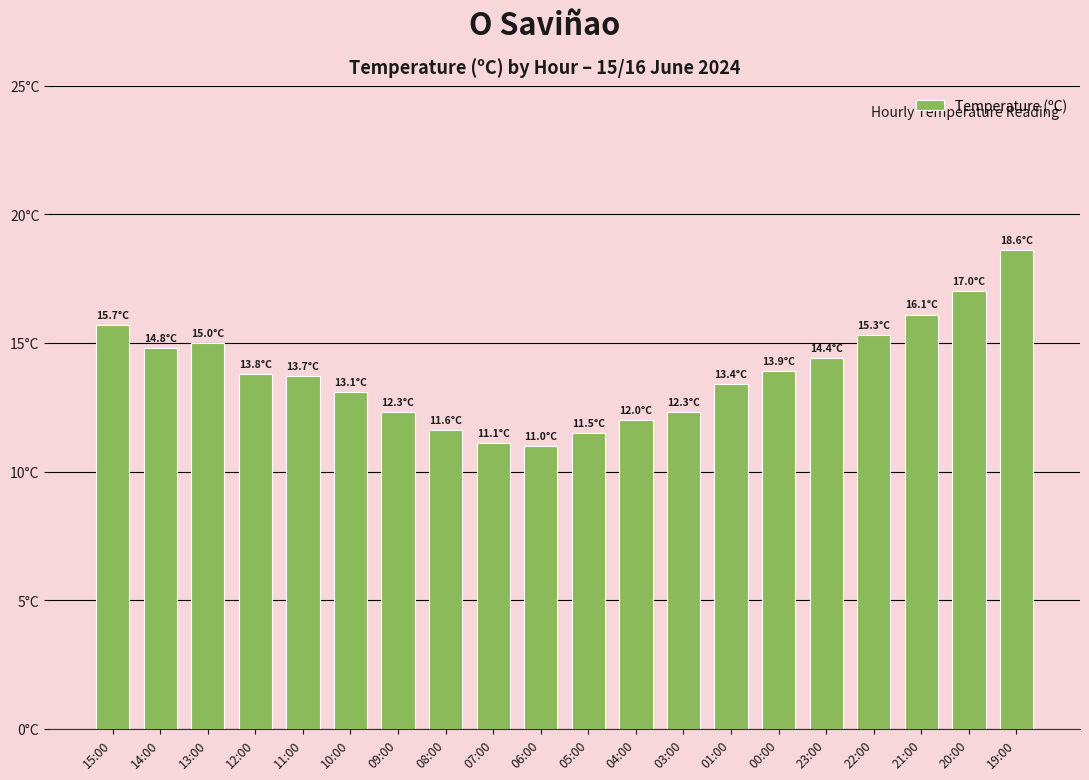

What position from the left is 22:00?

17